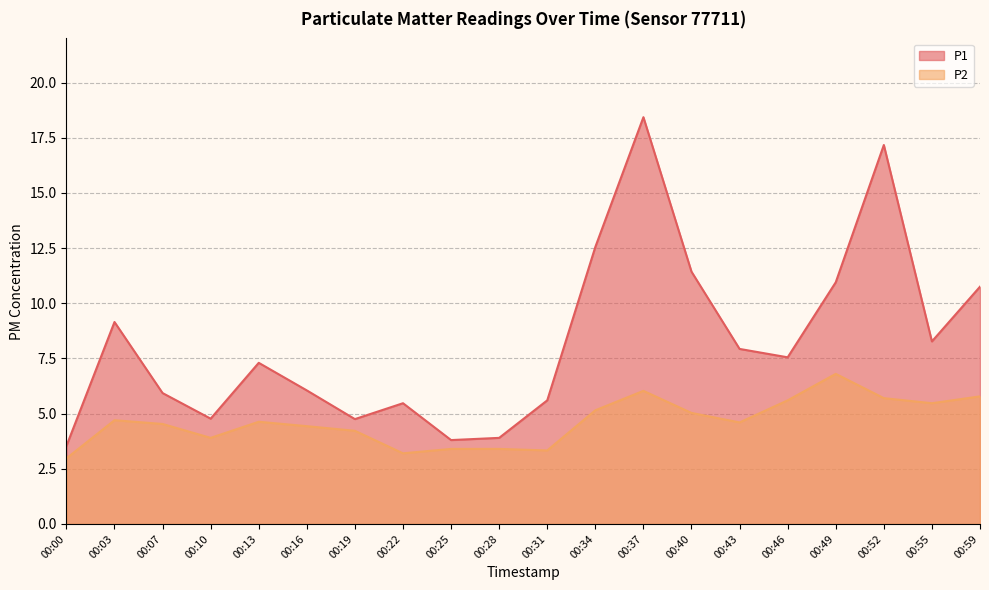

At which category does P2 reach its first local valley?

00:10